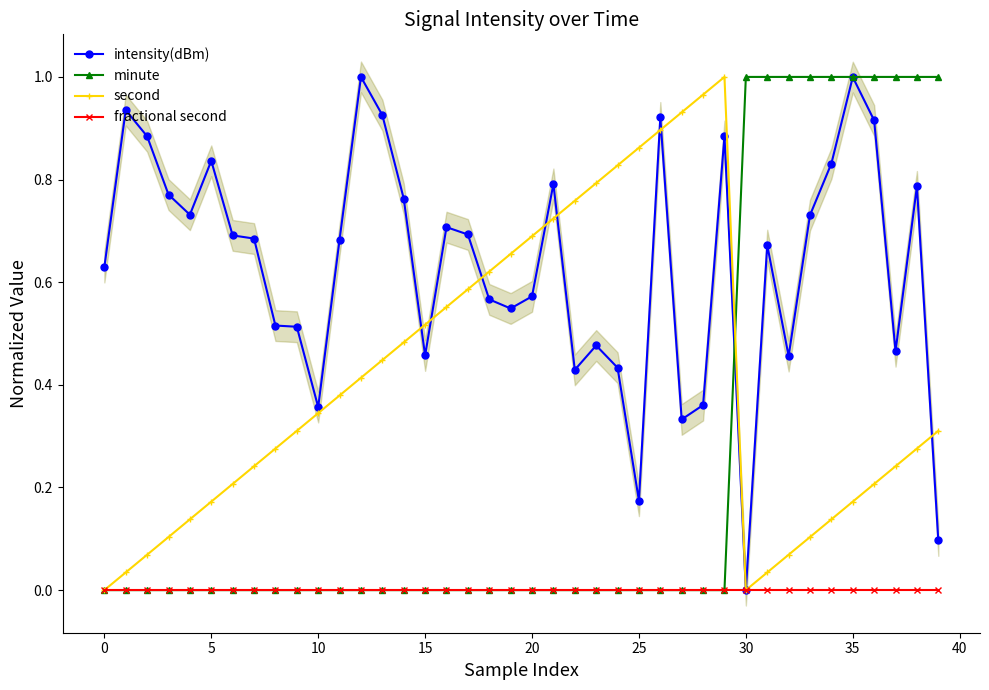

Reading left to right, extract all data points from this chart.

intensity(dBm): 0.6	0.9	0.9	0.8	0.7	0.8	0.7	0.7	0.5	0.5	0.4	0.7	1.0	0.9	0.8	0.5	0.7	0.7	0.6	0.5	0.6	0.8	0.4	0.5	0.4	0.2	0.9	0.3	0.4	0.9	0.0	0.7	0.5	0.7	0.8	1.0	0.9	0.5	0.8	0.1
minute: 0.0	0.0	0.0	0.0	0.0	0.0	0.0	0.0	0.0	0.0	0.0	0.0	0.0	0.0	0.0	0.0	0.0	0.0	0.0	0.0	0.0	0.0	0.0	0.0	0.0	0.0	0.0	0.0	0.0	0.0	1.0	1.0	1.0	1.0	1.0	1.0	1.0	1.0	1.0	1.0
second: 0.0	0.0	0.1	0.1	0.1	0.2	0.2	0.2	0.3	0.3	0.3	0.4	0.4	0.4	0.5	0.5	0.6	0.6	0.6	0.7	0.7	0.7	0.8	0.8	0.8	0.9	0.9	0.9	1.0	1.0	0.0	0.0	0.1	0.1	0.1	0.2	0.2	0.2	0.3	0.3
fractional second: 0.0	0.0	0.0	0.0	0.0	0.0	0.0	0.0	0.0	0.0	0.0	0.0	0.0	0.0	0.0	0.0	0.0	0.0	0.0	0.0	0.0	0.0	0.0	0.0	0.0	0.0	0.0	0.0	0.0	0.0	0.0	0.0	0.0	0.0	0.0	0.0	0.0	0.0	0.0	0.0